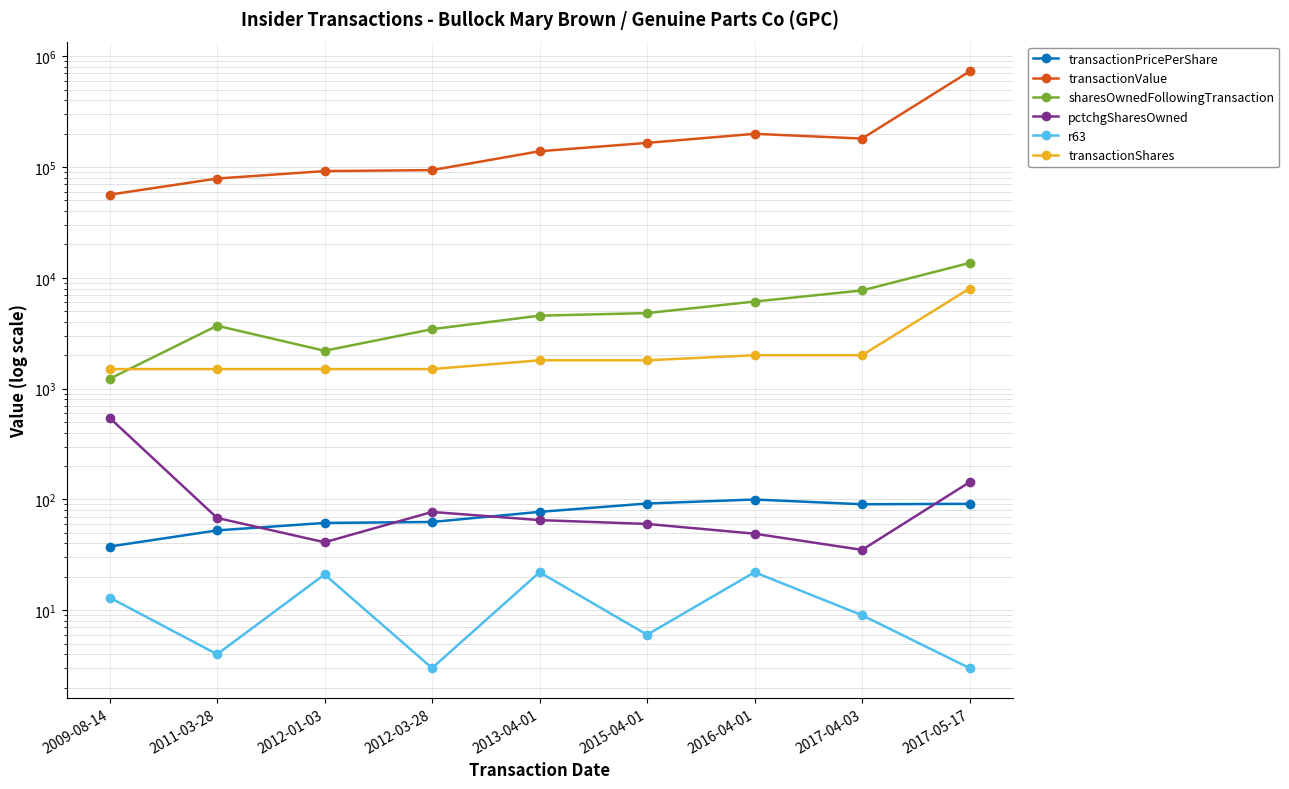

Read the transactionShares value at 2016-04-01.

2000.0